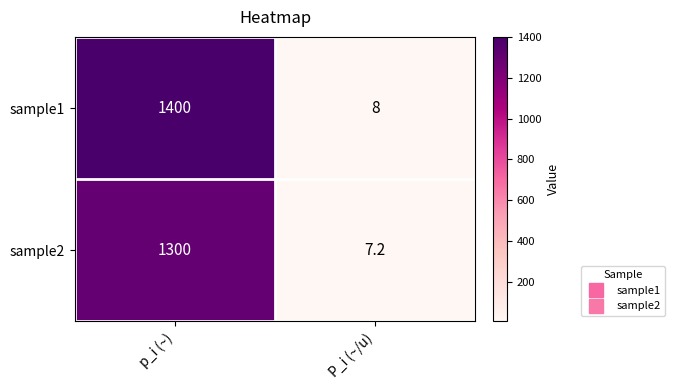

Which category has the lowest value in the sample2 series?

P_i (~/u)